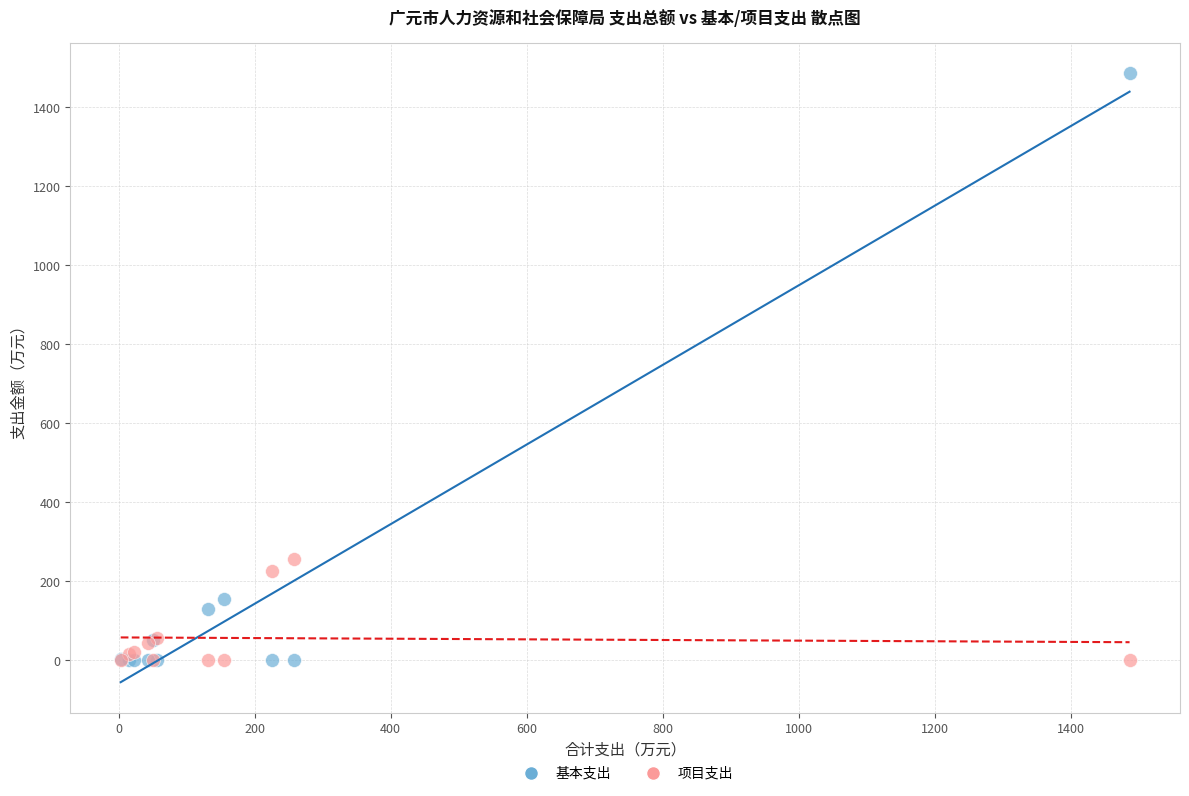

In the 基本支出 series, what Y value is closest to 743?

155.4